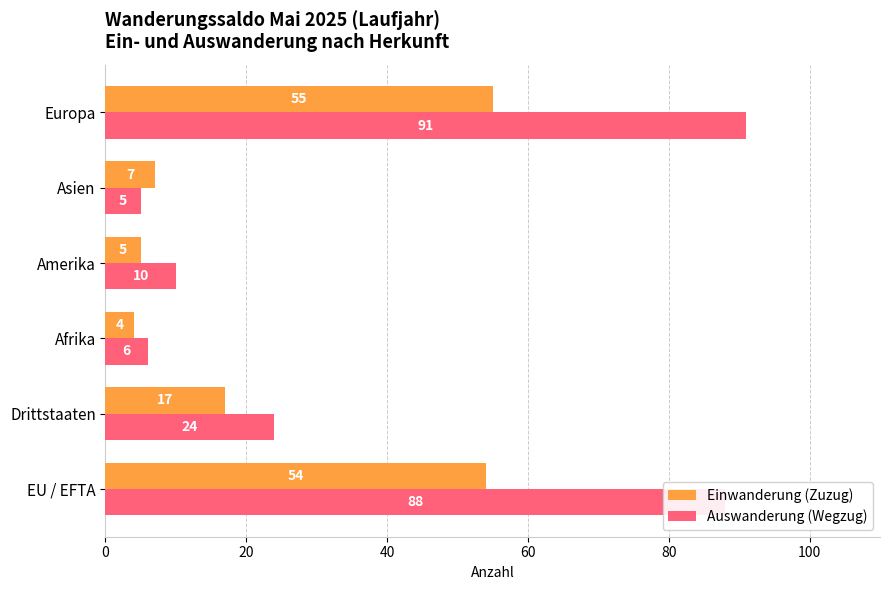

Which category has the lowest value across all series?

Afrika